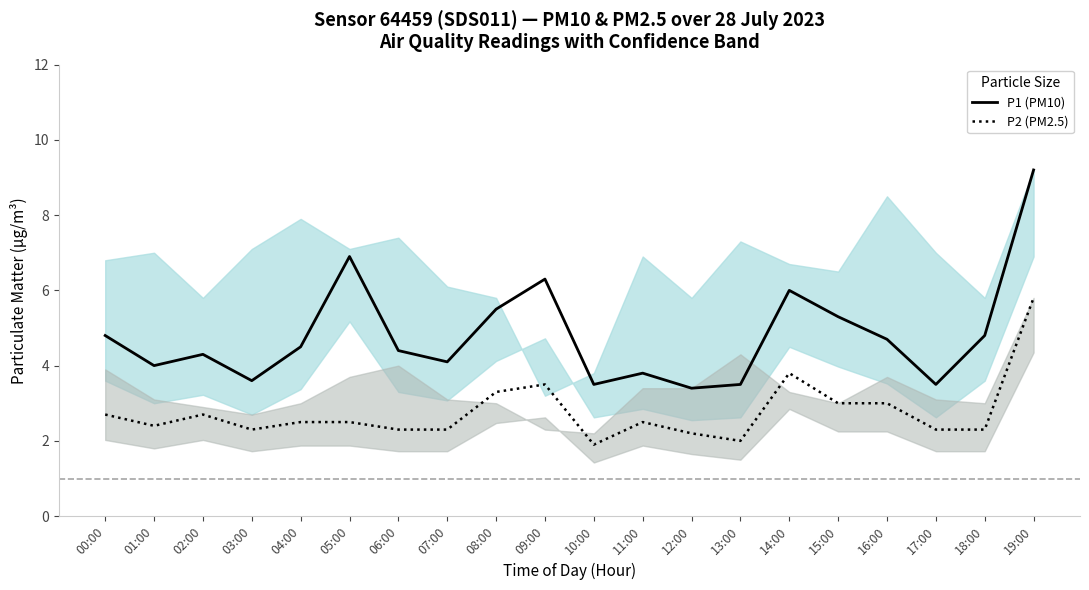

In P1 (PM10), how many points are lower than both neighbors (excluding endpoints)?

6